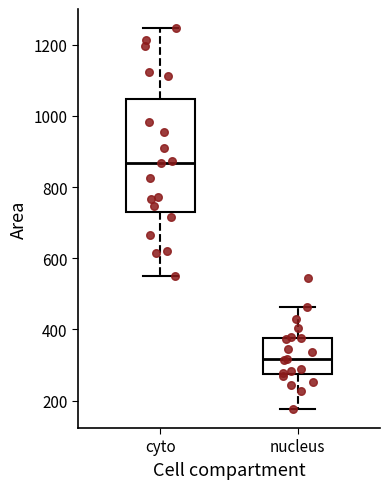

Reading left to right, transcribe this box plot: for each box, give where its median line is, the range the box spans, and where its two whiskers end, as read against the y-axis. The values are not printed on the chart, so give them approximately, as read against the axis.

cyto: median 860, box 740 to 1040, whiskers 540 to 1240
nucleus: median 320, box 280 to 380, whiskers 180 to 460